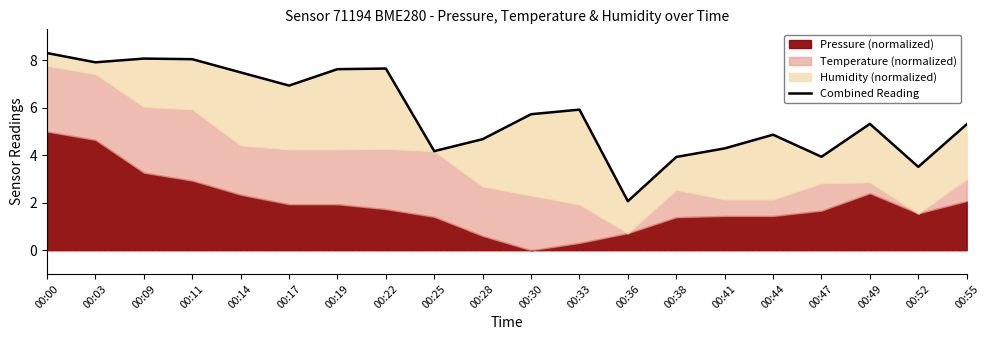

Reading left to right, list all the values displayed in this chart.

00:00=8.3	00:03=7.9	00:09=8.1	00:11=8.0	00:14=7.5	00:17=6.9	00:19=7.6	00:22=7.7	00:25=4.2	00:28=4.7	00:30=5.7	00:33=5.9	00:36=2.1	00:38=3.9	00:41=4.3	00:44=4.9	00:47=3.9	00:49=5.3	00:52=3.5	00:55=5.3